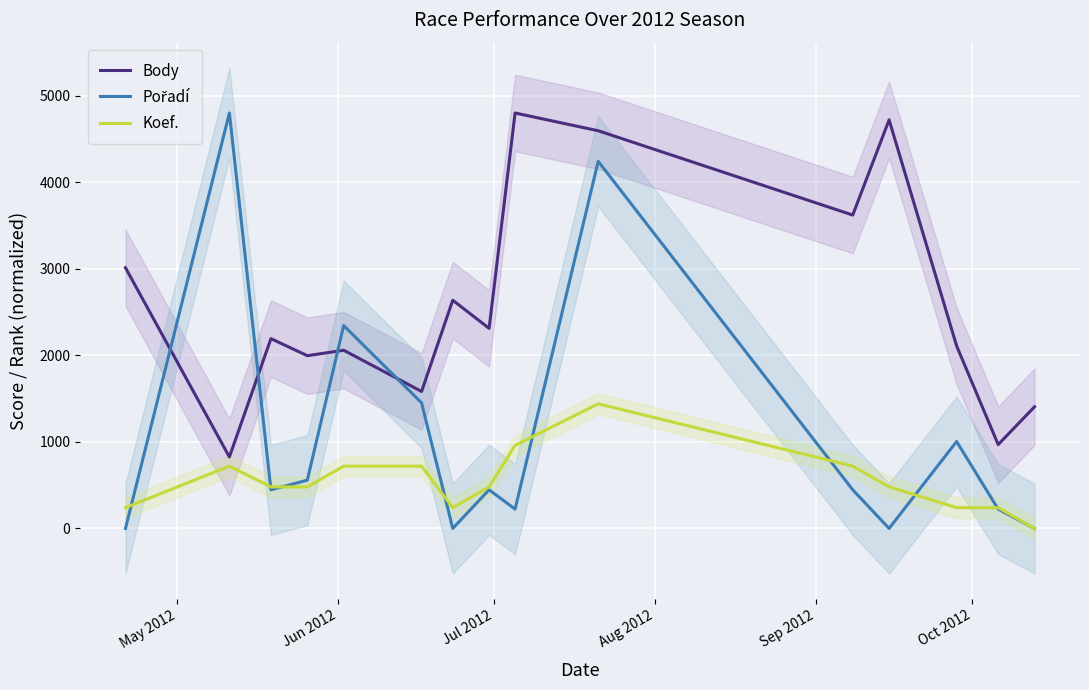

What is the lowest value of the Body series?

826.0